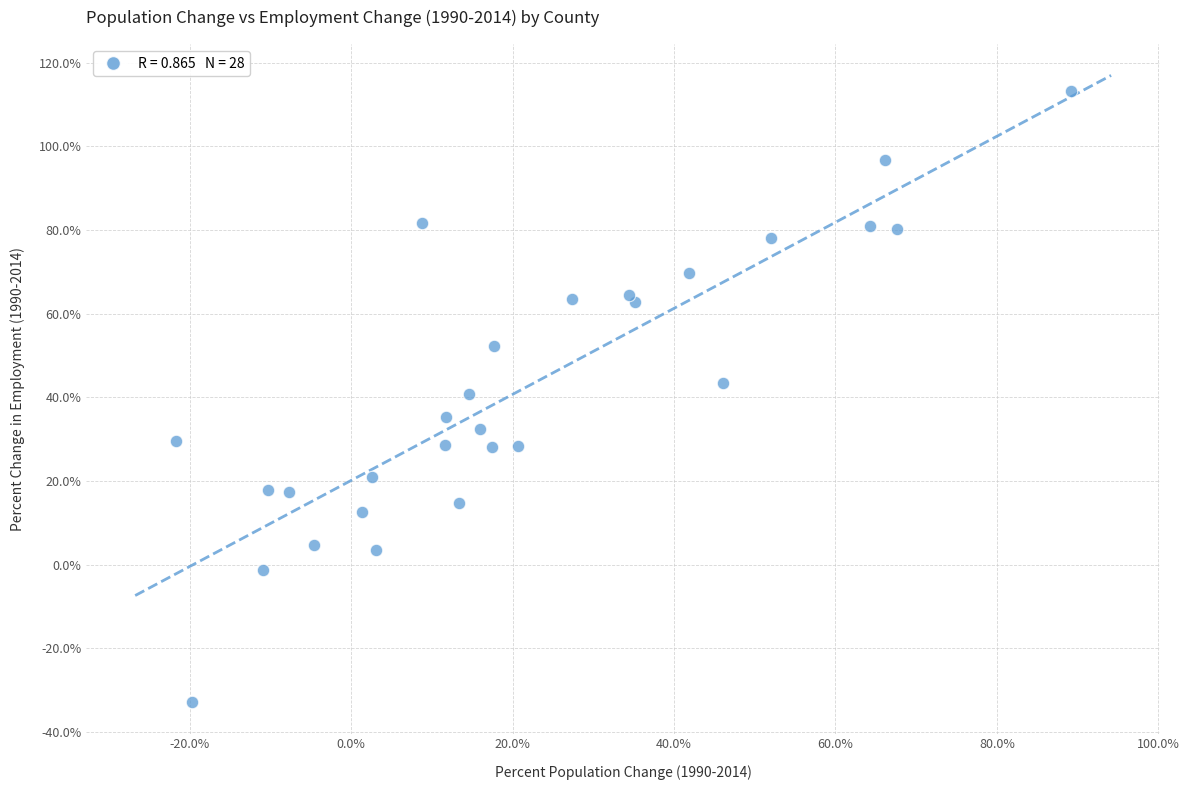

What is the range of Y values (max minus min)?

146.1